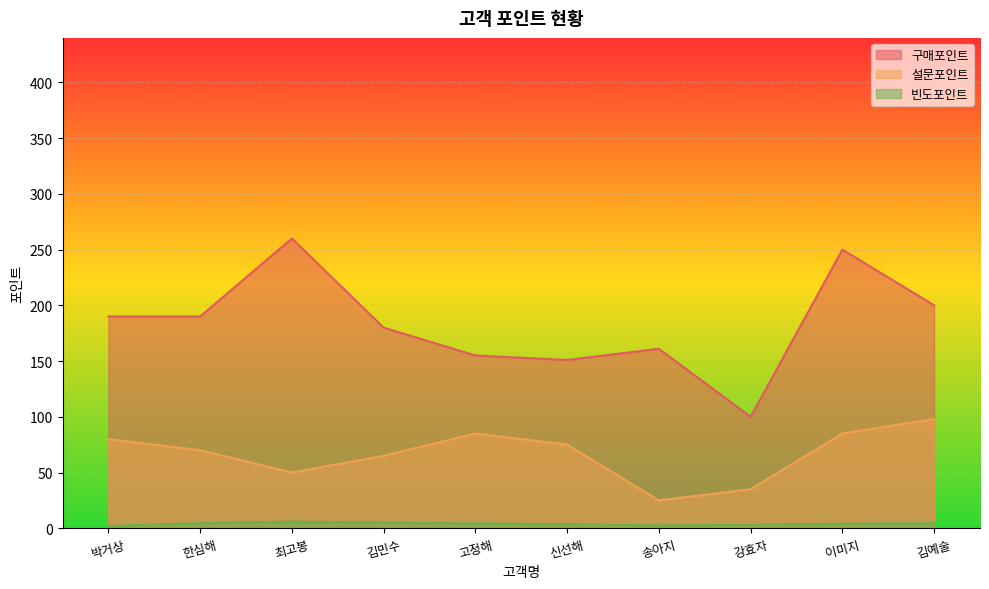

What is the total value across all series at 강효자?

138.0